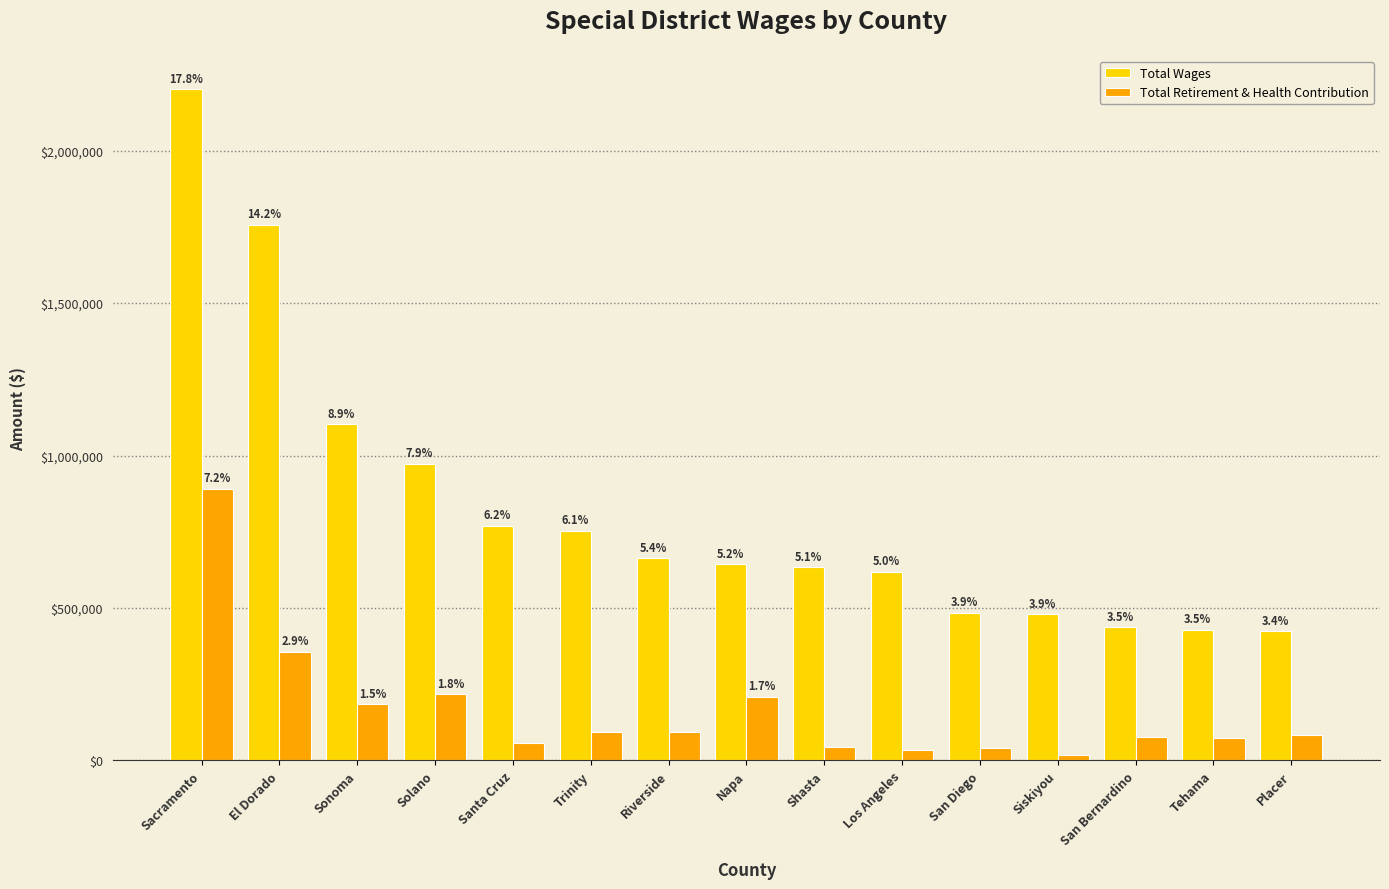

Which category has the lowest value in the Total Retirement & Health Contribution series?

Siskiyou